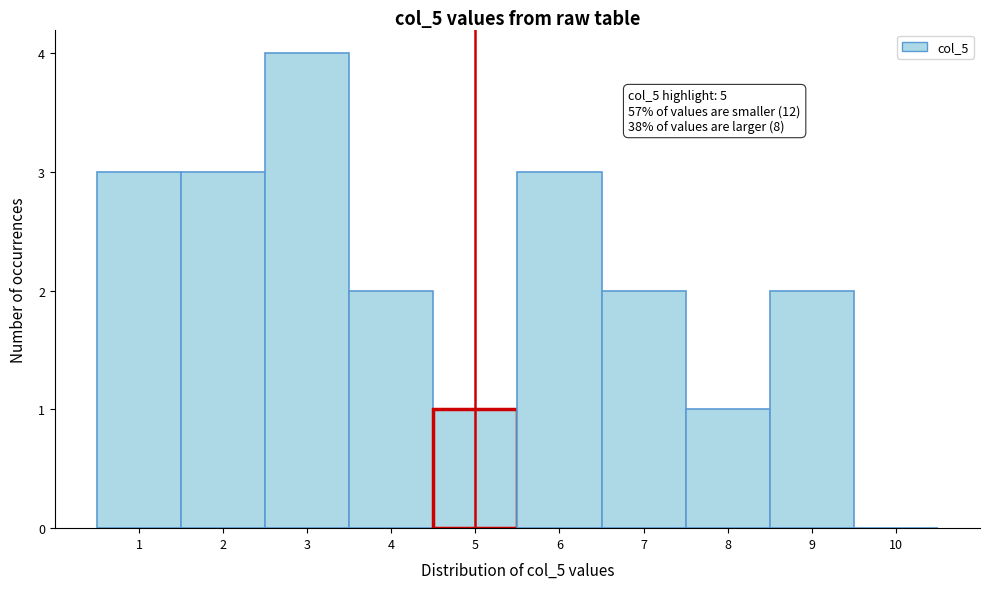

Which range on the x-axis has the tallest bar?

2.5 to 3.5